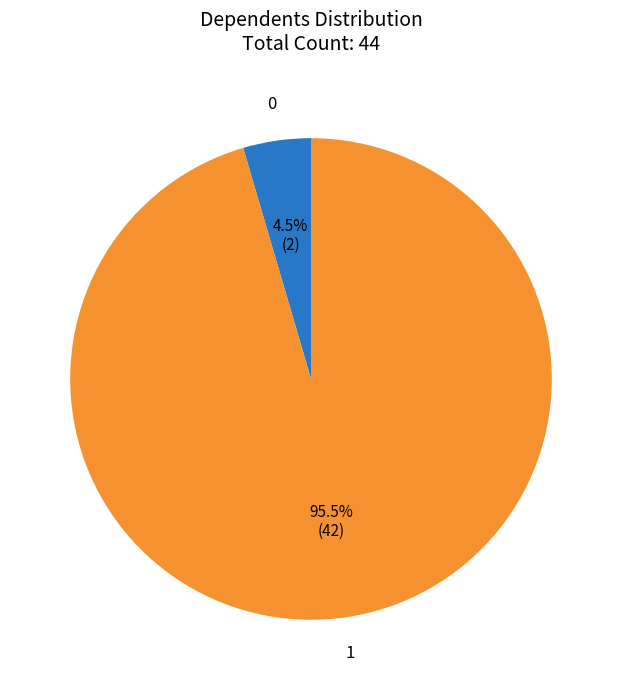

To the nearest percent, what is the average slice percentage?

50%